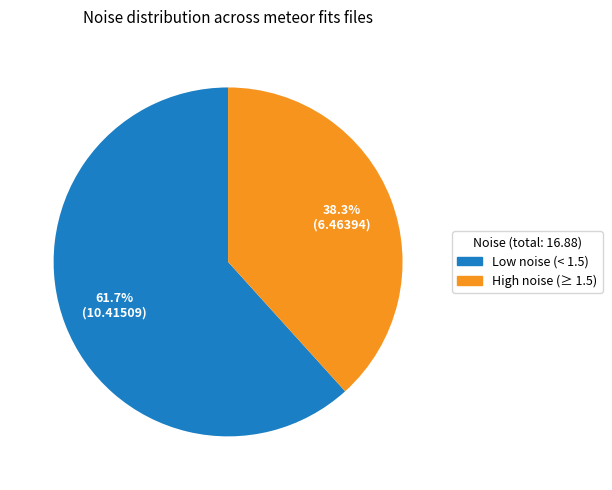

Do Low noise (< 1.5) and High noise (≥ 1.5) together represent more than half of the pie?

Yes